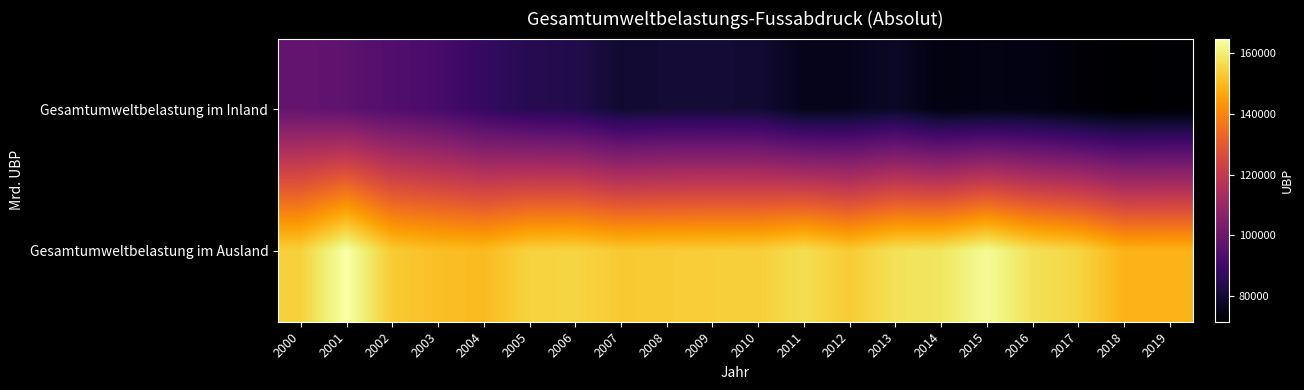

Which series has the largest range (max minus min)?

Gesamtumweltbelastung im Inland